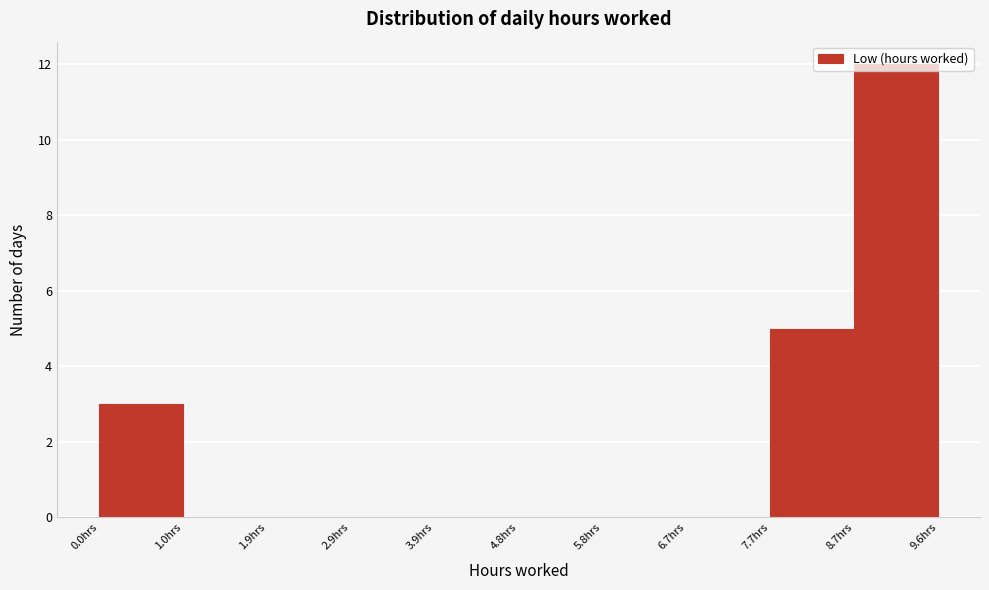

Which range on the x-axis has the tallest bar?

8.7 to 9.6